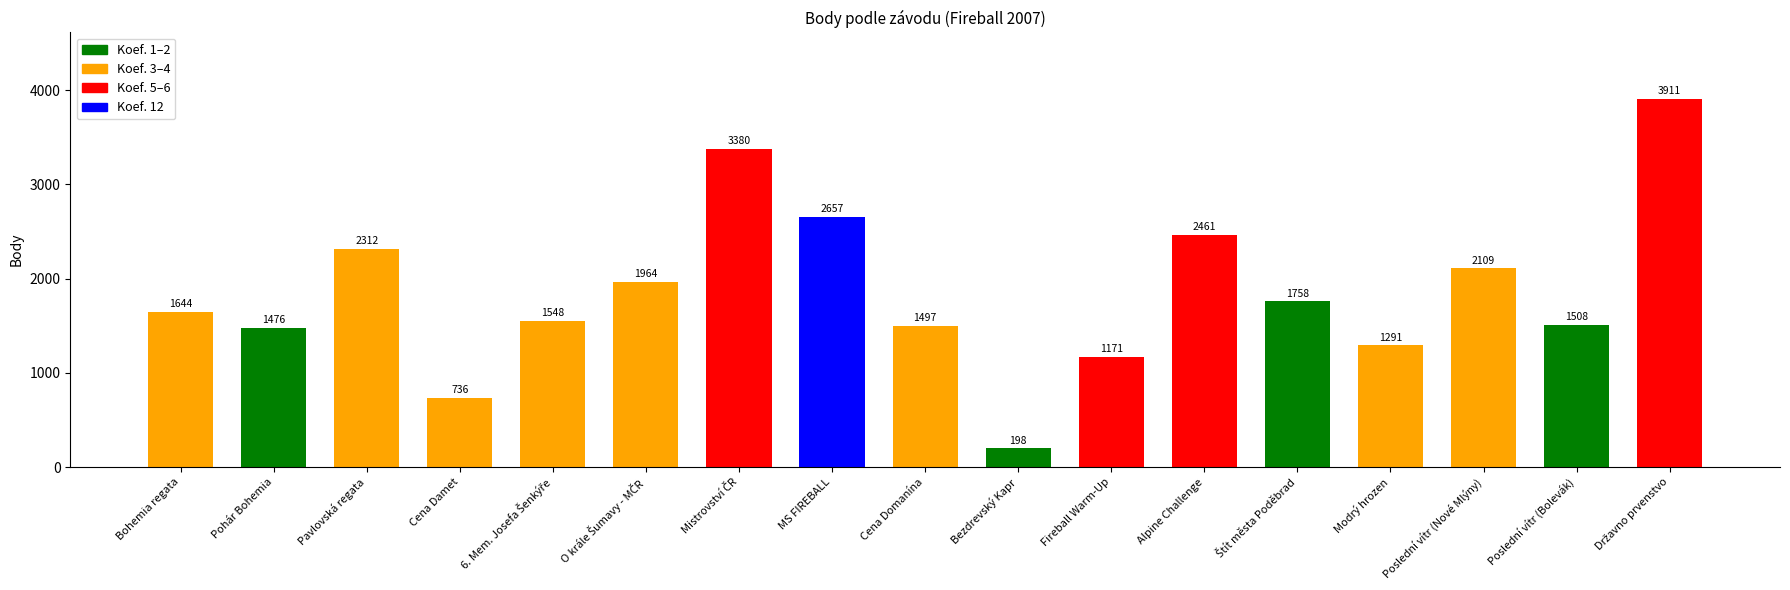

Where is the data nearest to the value 2054?

Poslední vítr (Nové Mlýny)